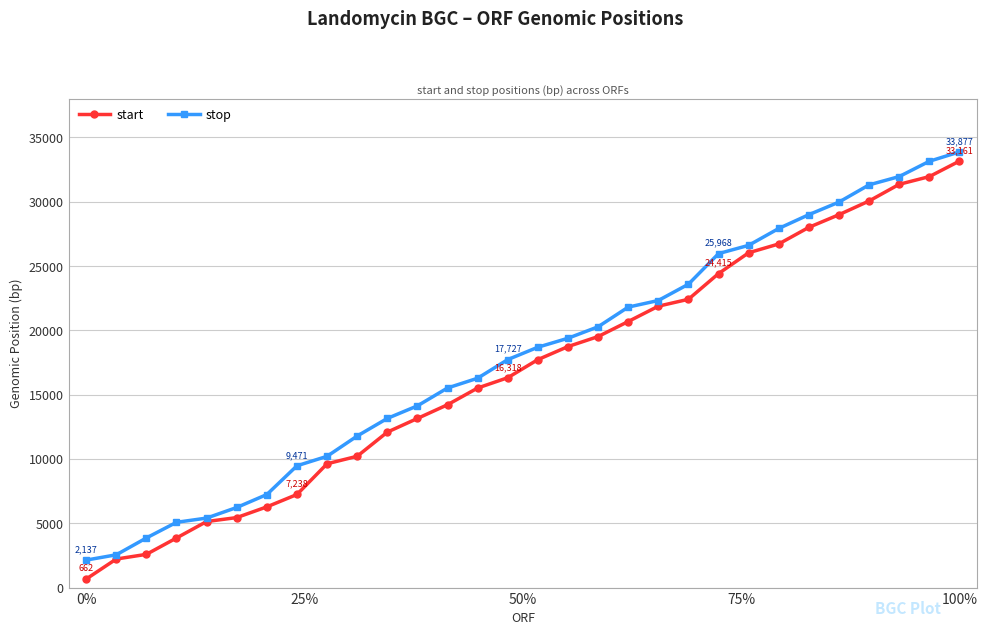

How many data points does each series have?

30